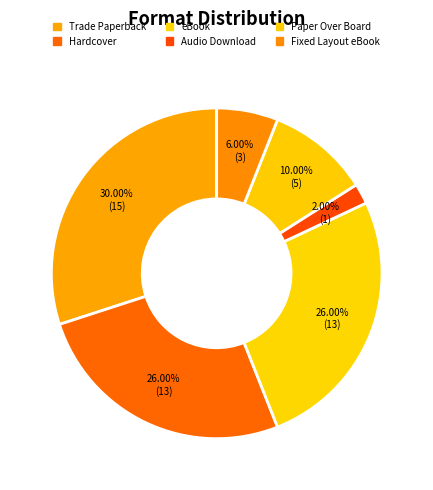

Between Audio Download and Fixed Layout eBook, which is larger?

Fixed Layout eBook